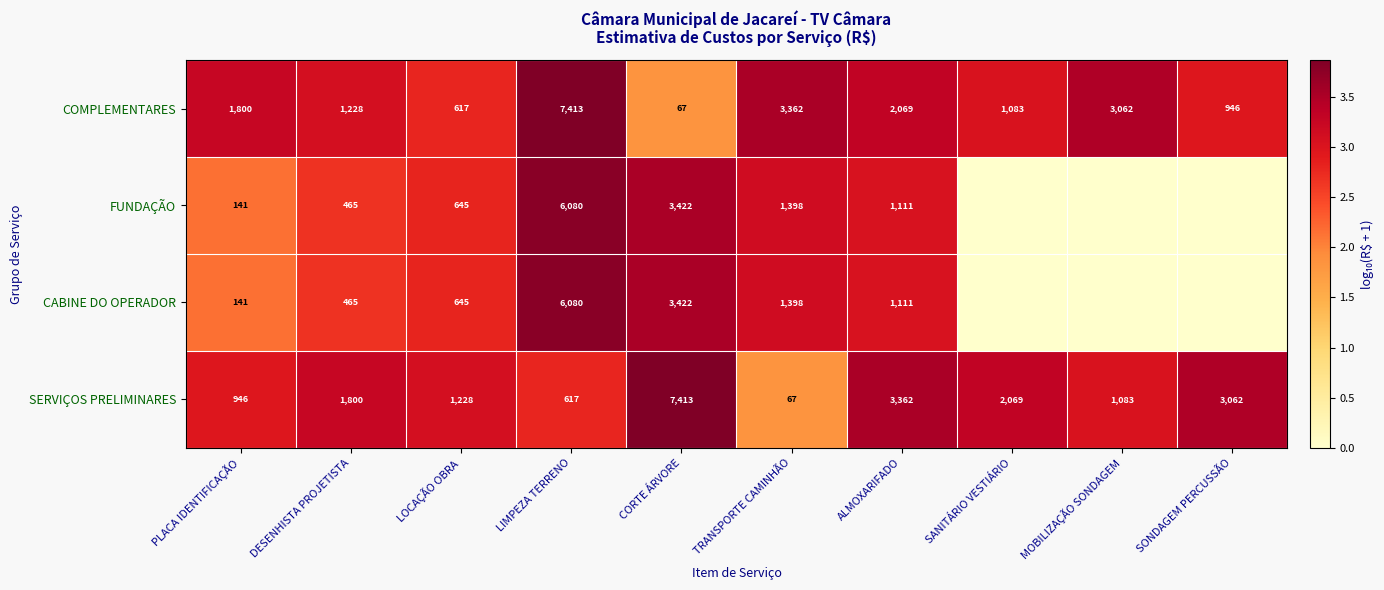

What is the total value across all series at TRANSPORTE CAMINHÃO?

6225